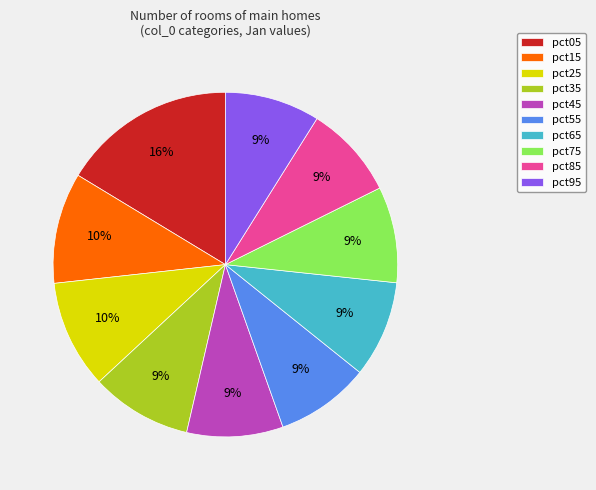

What is the largest slice in the pie chart?

pct05